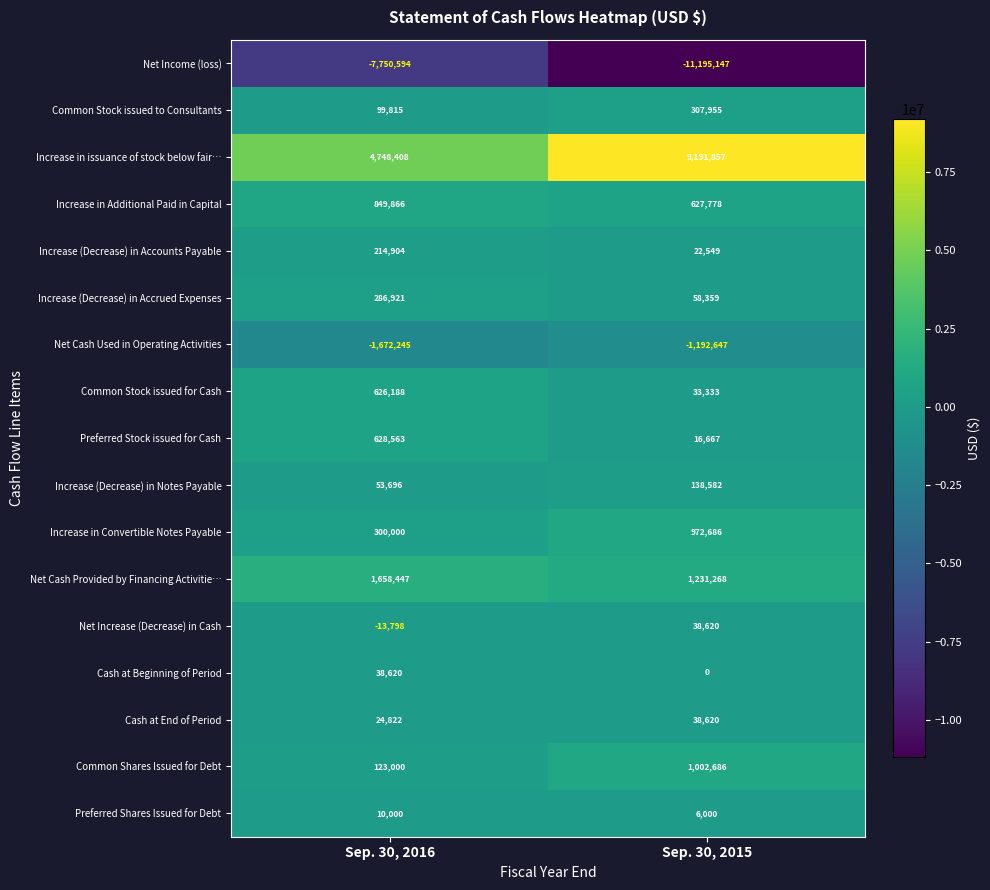

Which series changed the most between Sep. 30, 2016 and Sep. 30, 2015?

Increase in issuance of stock below fair…